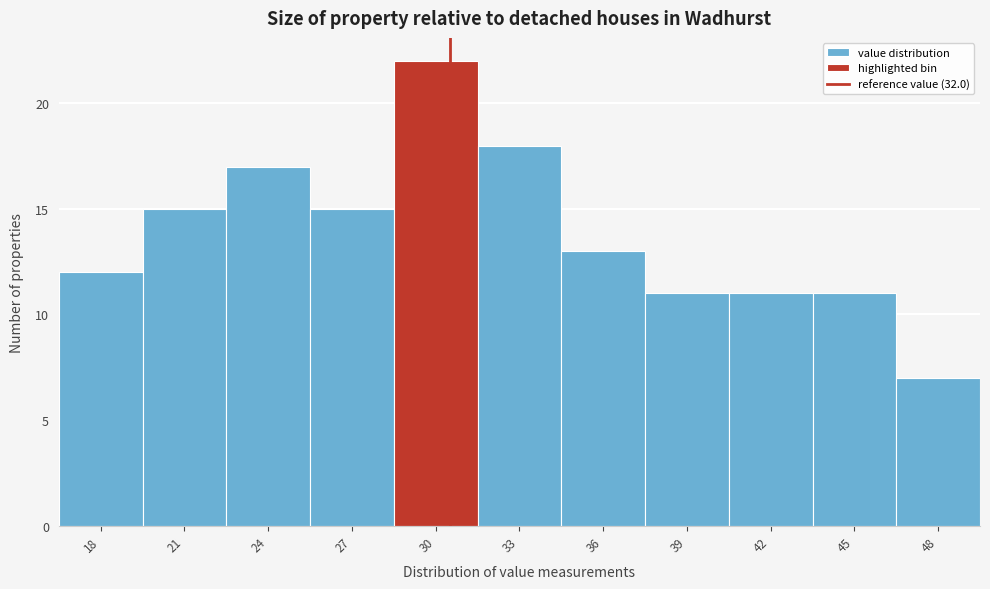

Reading right to left, transcribe all the data shown in this chart.

48=7	45=11	42=11	39=11	36=13	33=18	30=22	27=15	24=17	21=15	18=12